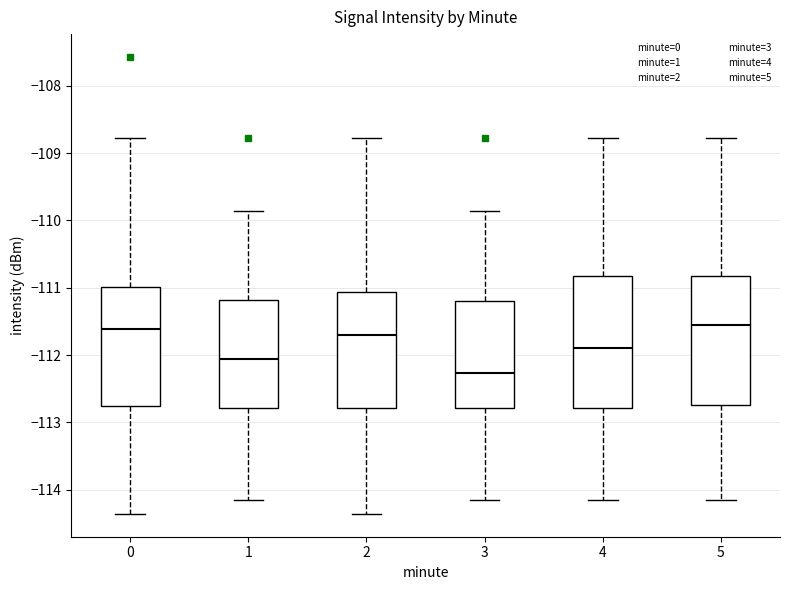

Reading left to right, transcribe this box plot: for each box, give where its median line is, the range the box spans, and where its two whiskers end, as read against the y-axis. The values are not printed on the chart, so give them approximately, as read against the axis.

0: median -111.6, box -112.8 to -111.0, whiskers -114.4 to -108.8
1: median -112.1, box -112.8 to -111.2, whiskers -114.1 to -109.9
2: median -111.7, box -112.8 to -111.1, whiskers -114.4 to -108.8
3: median -112.3, box -112.8 to -111.2, whiskers -114.1 to -109.9
4: median -111.9, box -112.8 to -110.8, whiskers -114.1 to -108.8
5: median -111.6, box -112.7 to -110.8, whiskers -114.1 to -108.8